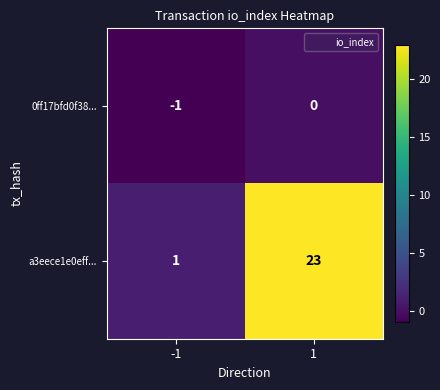

Rank the series at 1 from highest to lowest value.

a3eece1e0eff..., 0ff17bfd0f38...